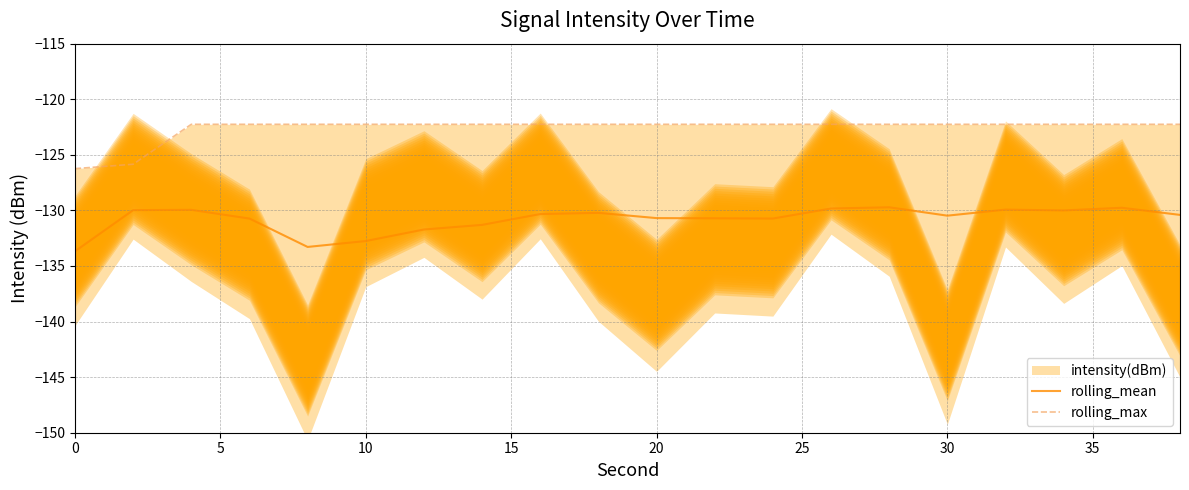

Rank the series by their maximum value, from highest to lowest.

rolling_max, rolling_mean